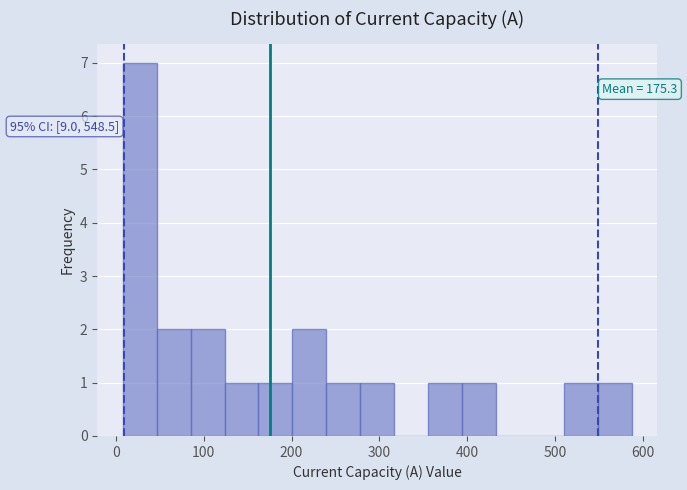

Around what value on the x-axis is the tallest bar? Give the approximate position of its centre, as read against the axis.

30